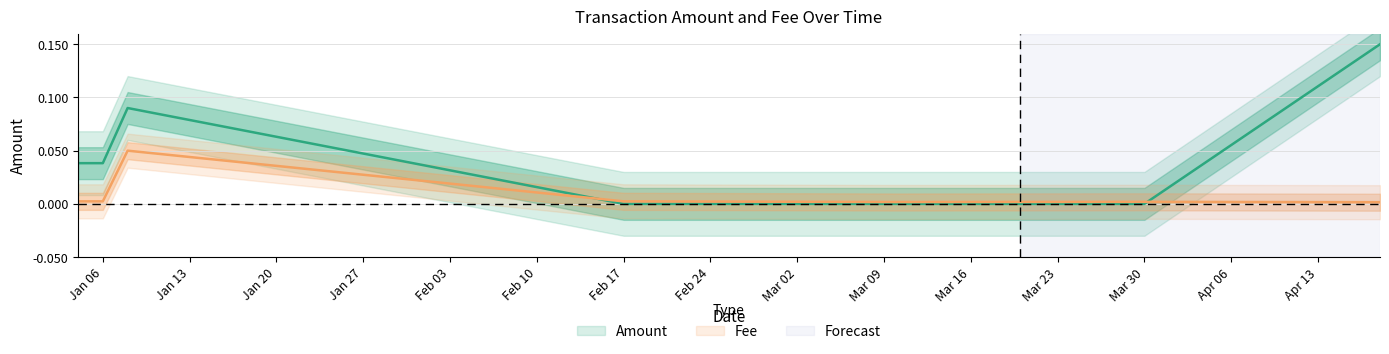

At which category is the sum across all series the highest?

2020-04-18